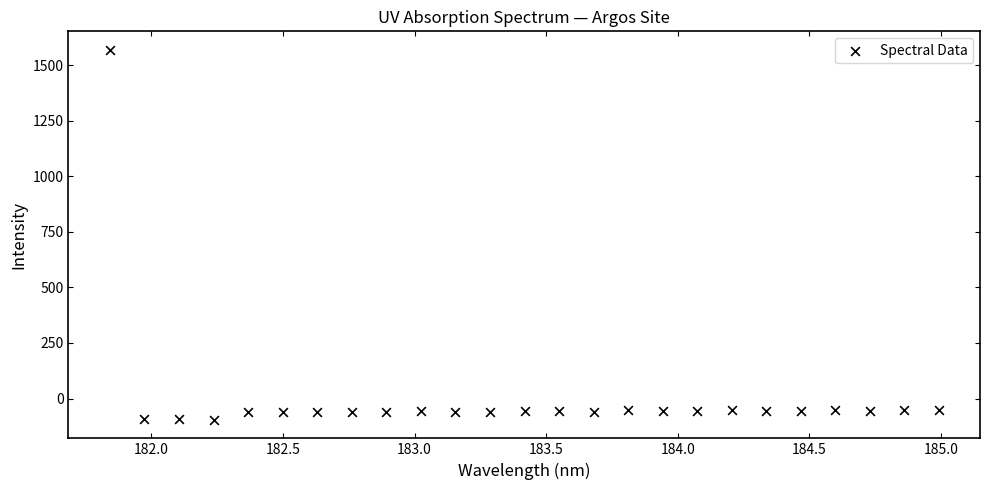

What is the range of Y values (max minus min)?

1664.4